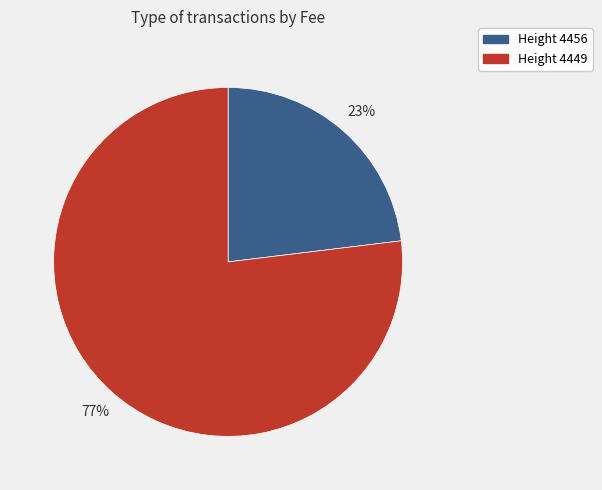

To the nearest percent, what is the average slice percentage?

50%